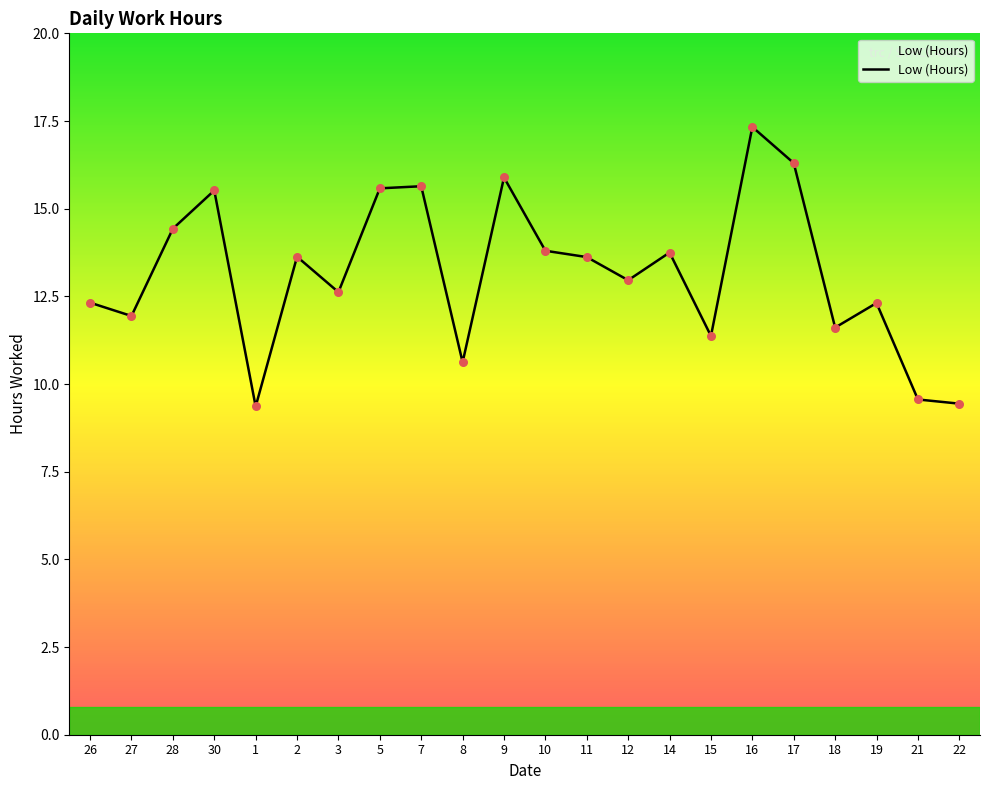

Approximately how many times larger is the value at 3 compared to 2?

0.9